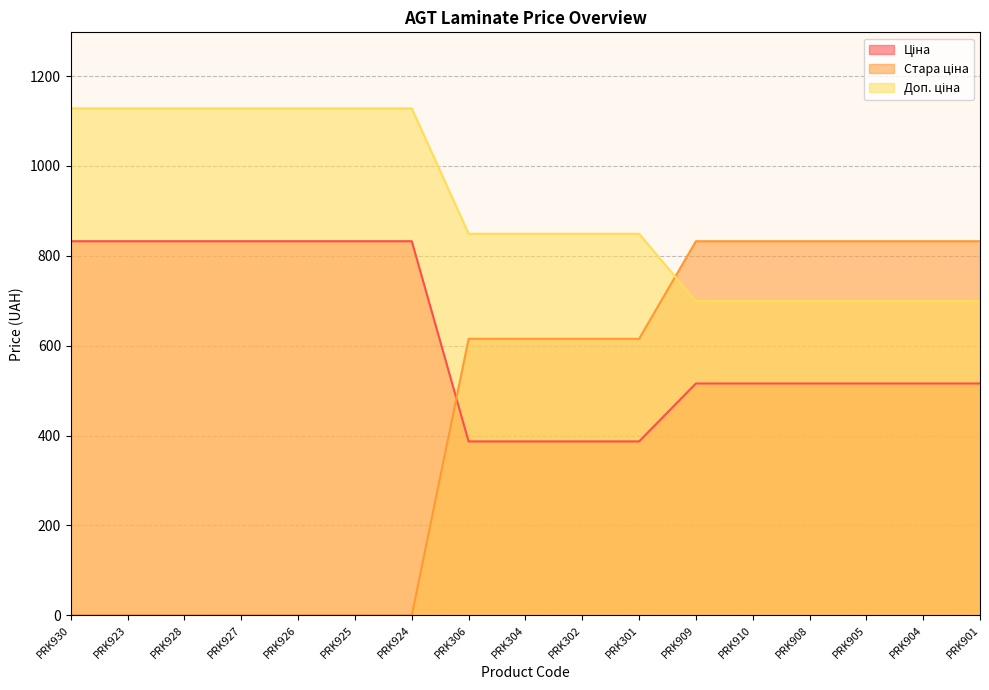

Which series changed the most between PRK923 and PRK301?

Стара ціна